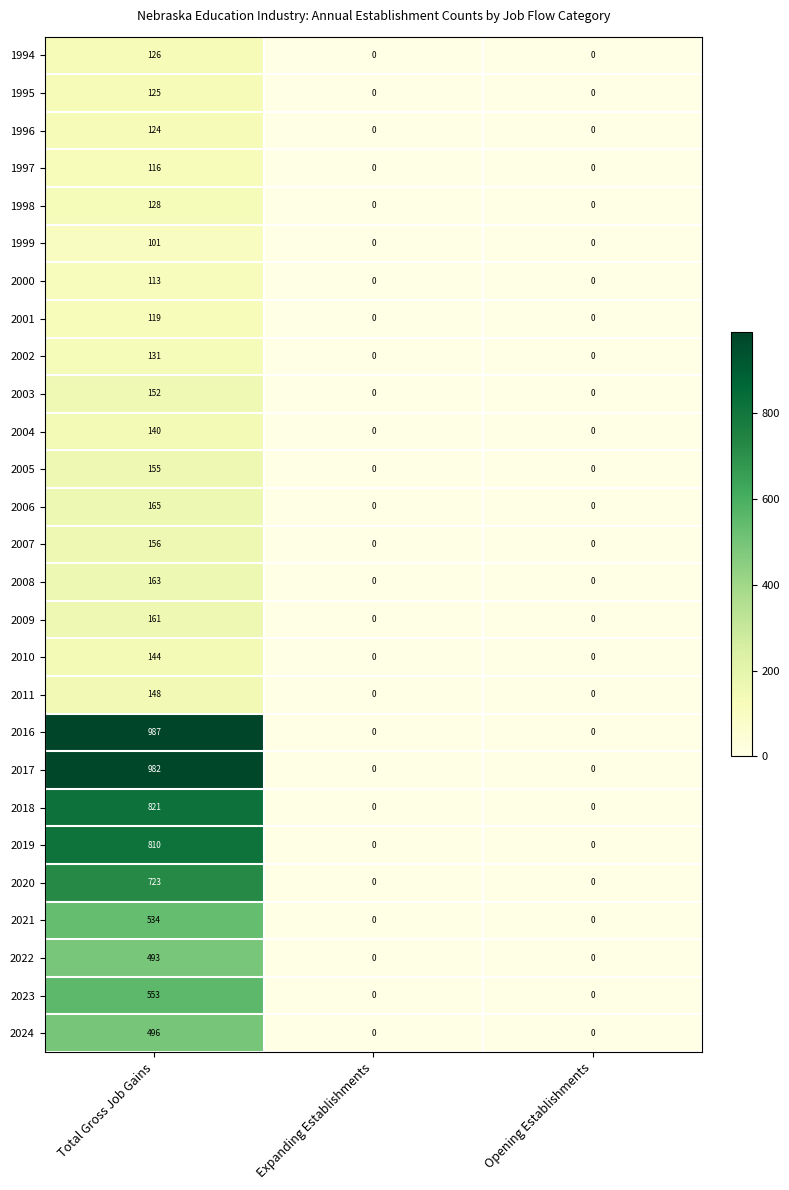

At how many categories does at least one series exceed 343?

1